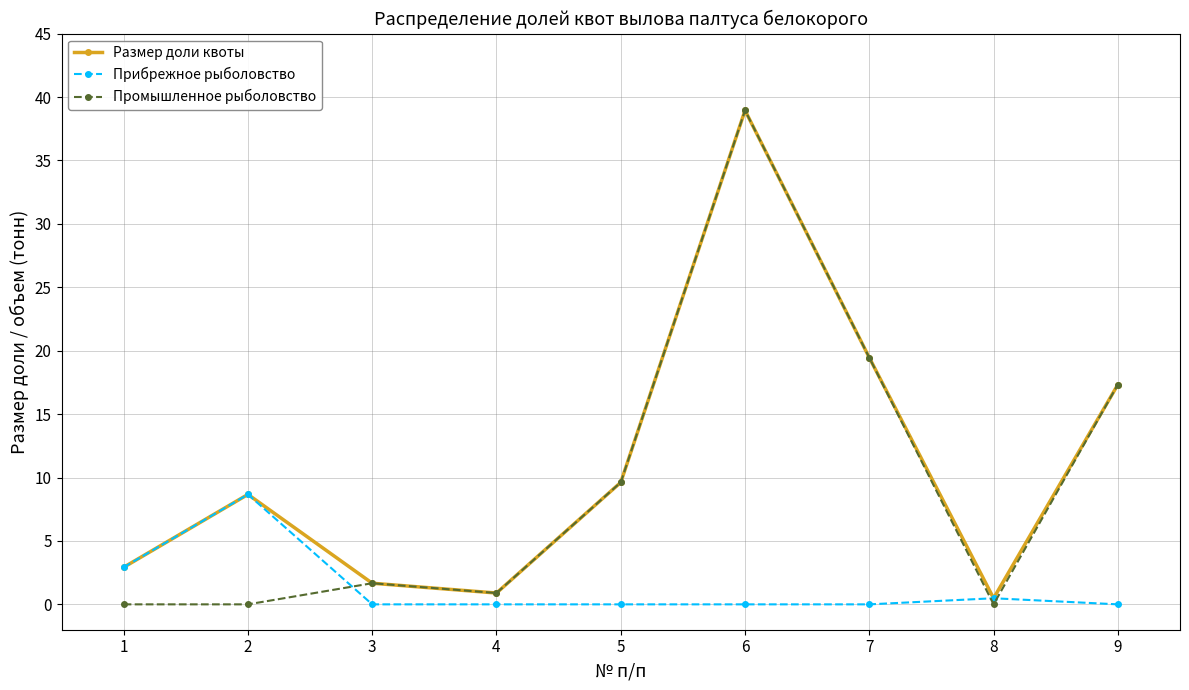

The value of Промышленное рыболовство at 8 is 23.6. True or false?

False